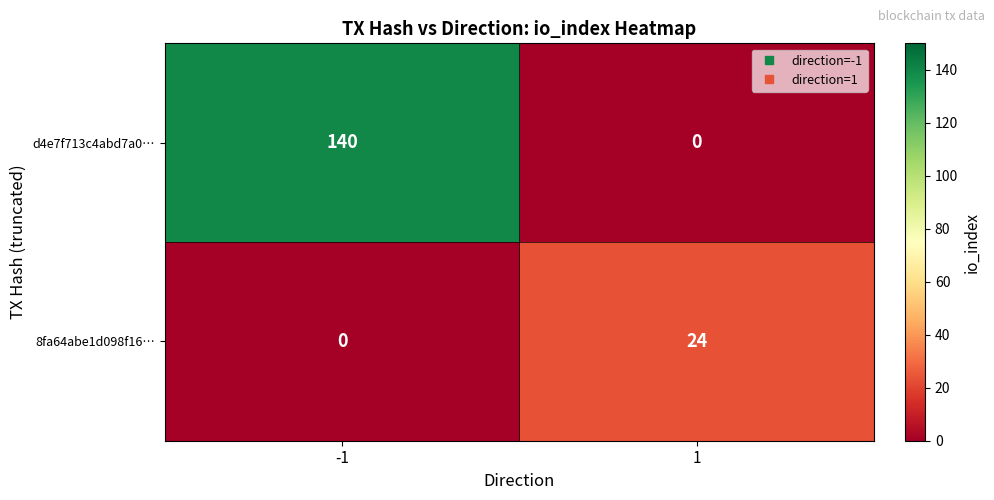

True or false: d4e7f713c4abd7a0… has a value of 89 at 1.

False